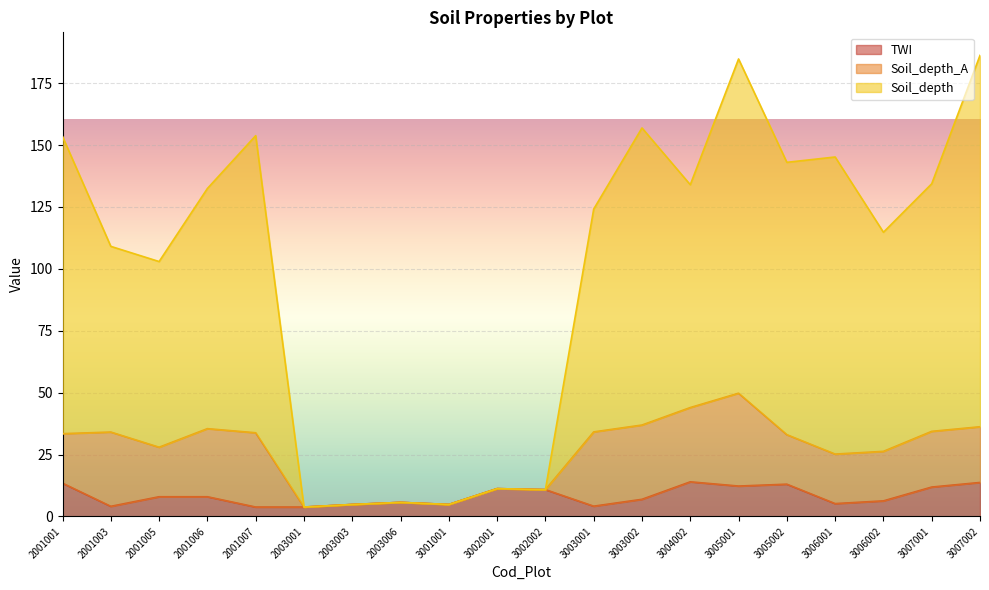

At how many categories does at least one series exceed 163?

2